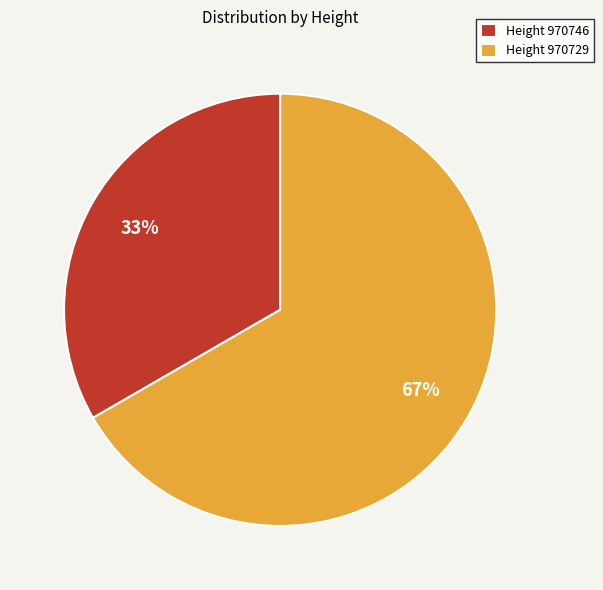

To the nearest percent, what percentage of the pie is Height 970729?

67%